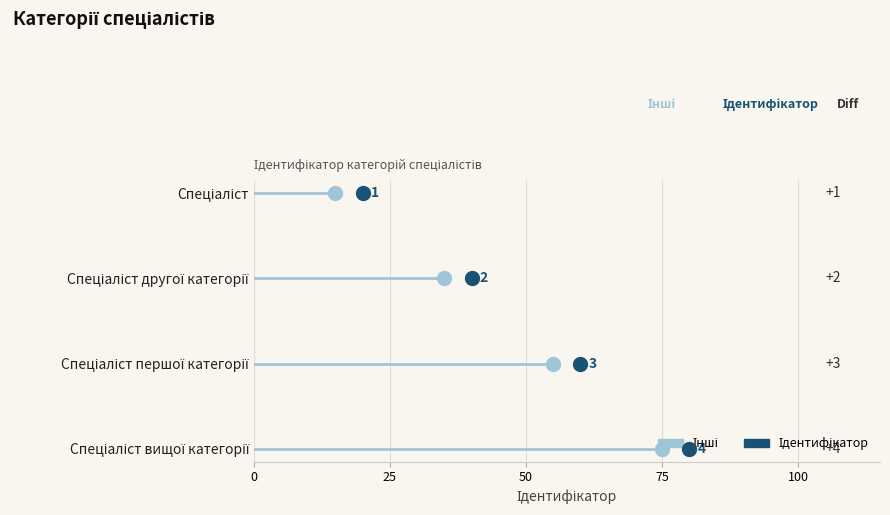

What is the difference between the maximum and second lowest values?

2